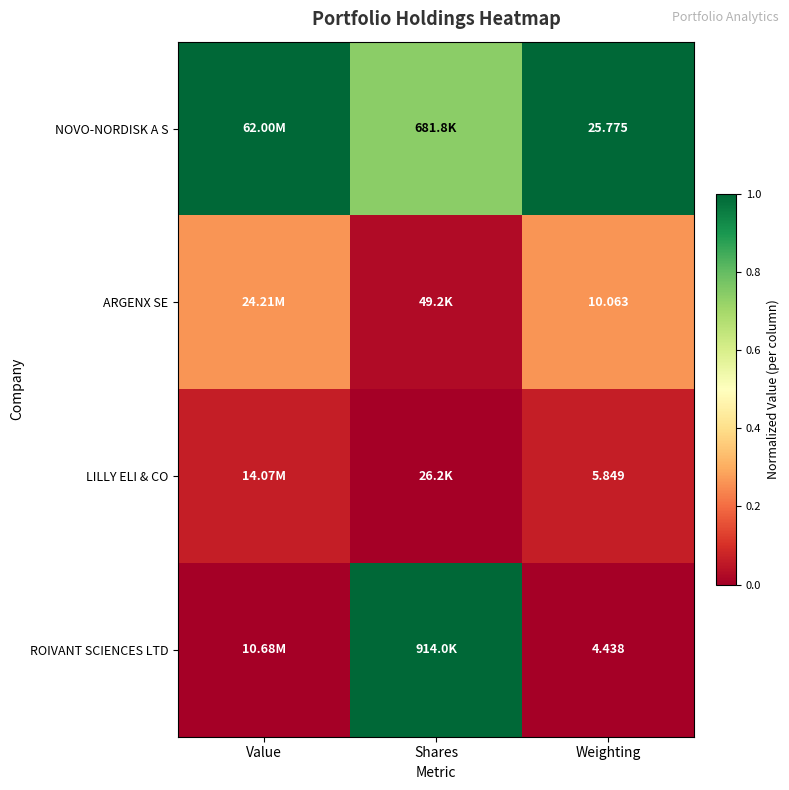

The LILLY ELI & CO series shows 0.1 at Value. True or false?

True